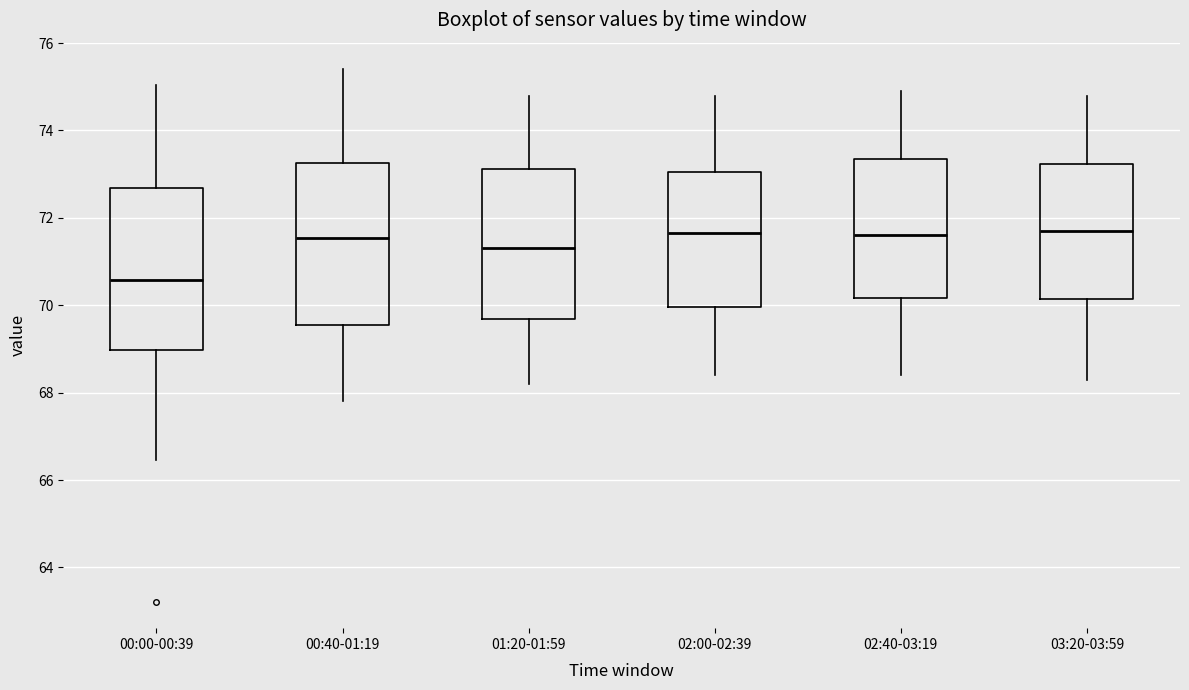

Reading left to right, read every box against the y-axis: the position of its median line, the range the box covers, and the ends of its whiskers. The values are not printed on the chart, so give them approximately, as read against the axis.

00:00-00:39: median 70.6, box 69.0 to 72.6, whiskers 66.4 to 75.0
00:40-01:19: median 71.6, box 69.6 to 73.2, whiskers 67.8 to 75.4
01:20-01:59: median 71.4, box 69.6 to 73.2, whiskers 68.2 to 74.8
02:00-02:39: median 71.6, box 70.0 to 73.0, whiskers 68.4 to 74.8
02:40-03:19: median 71.6, box 70.2 to 73.4, whiskers 68.4 to 75.0
03:20-03:59: median 71.8, box 70.2 to 73.2, whiskers 68.4 to 74.8